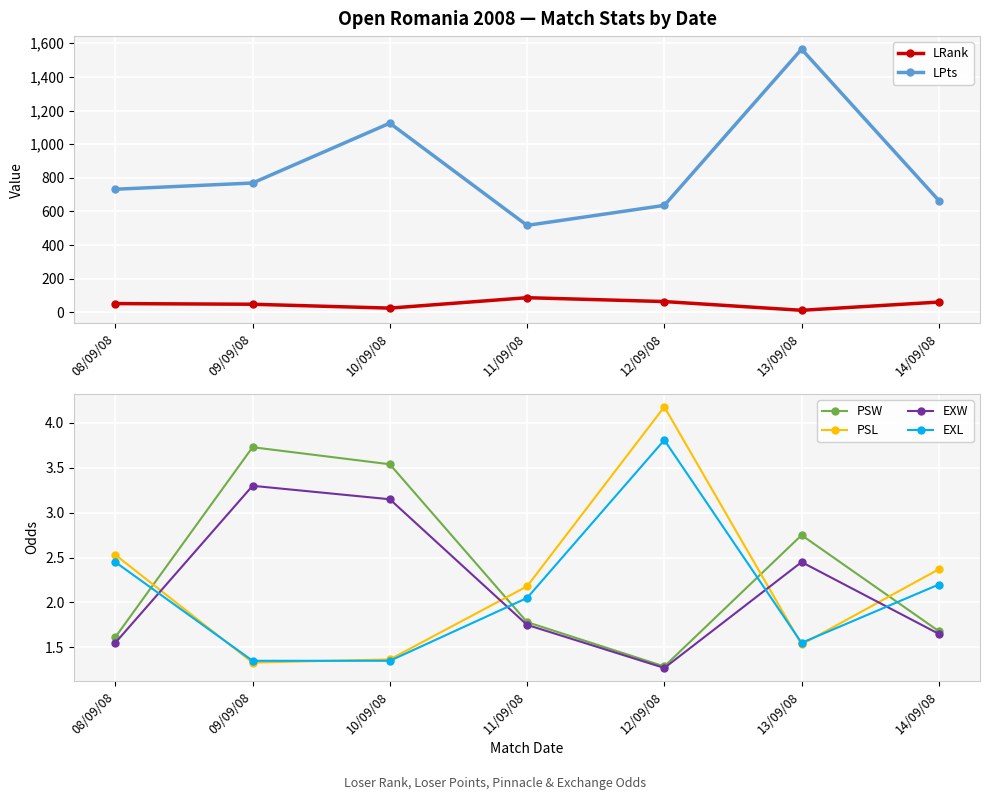

The PSL series shows 2.5 at 08/09/08. True or false?

True